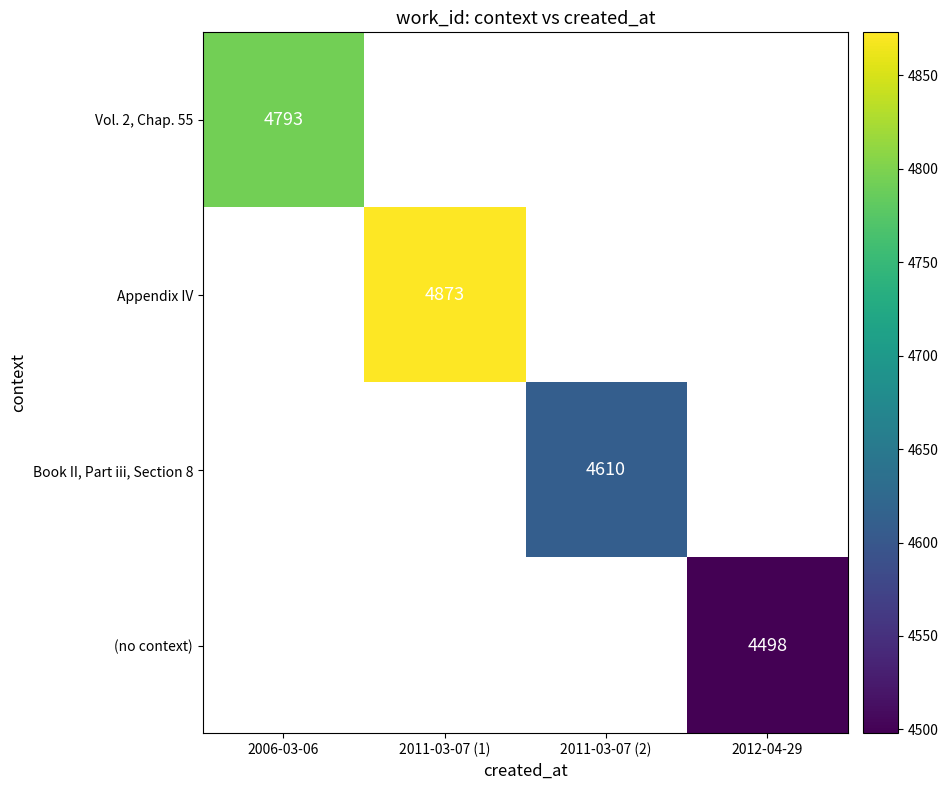

The value of Appendix IV at 2011-03-07 (1) is 7224. True or false?

False